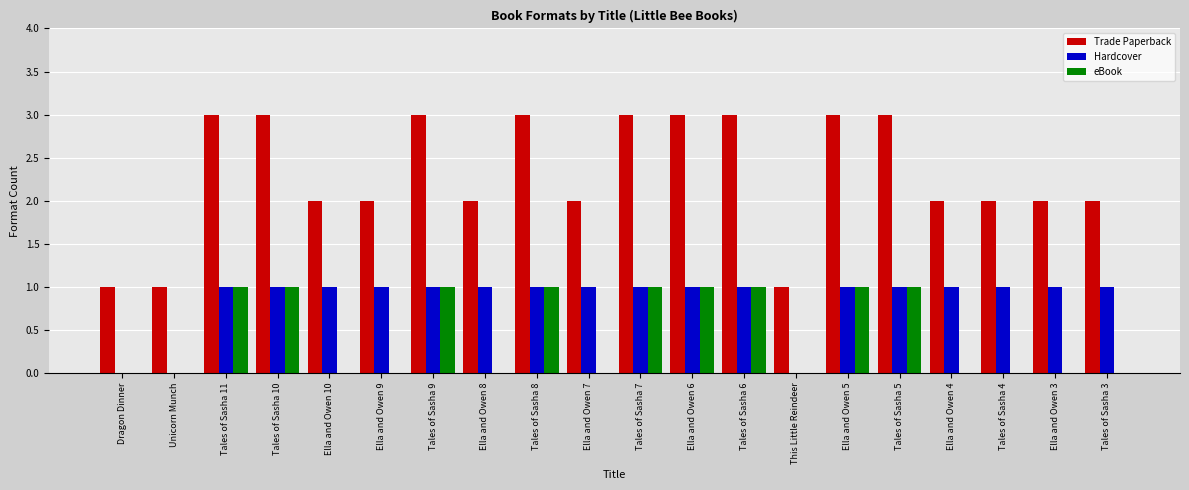

How many groups of bars are there?

20